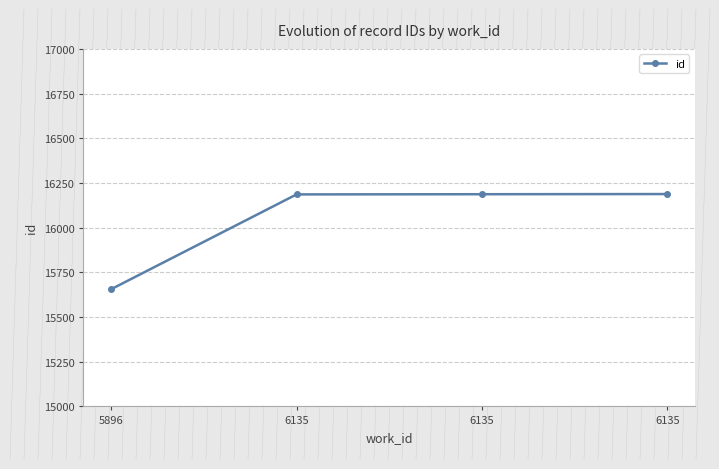

What is the difference between the second highest and minimum values?

531